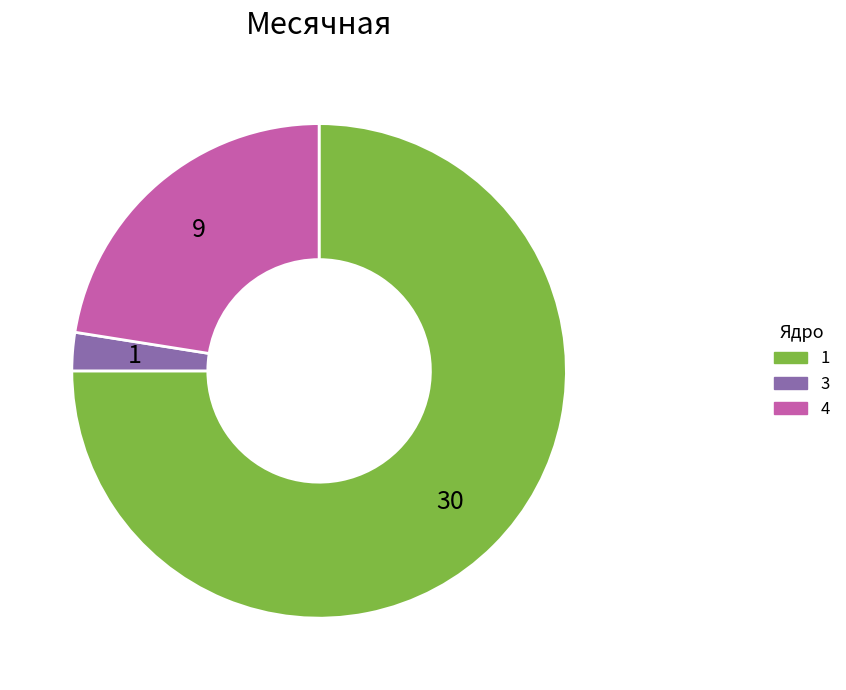

Is there a majority slice in this chart?

Yes